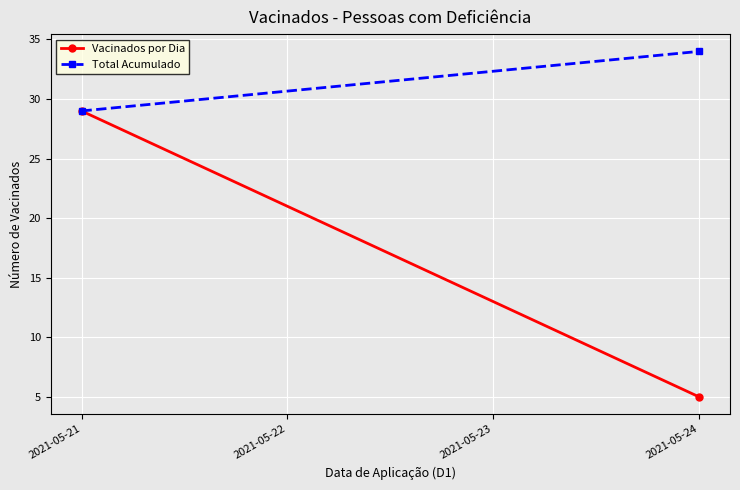

What are all the series names shown in the legend?

Vacinados por Dia, Total Acumulado